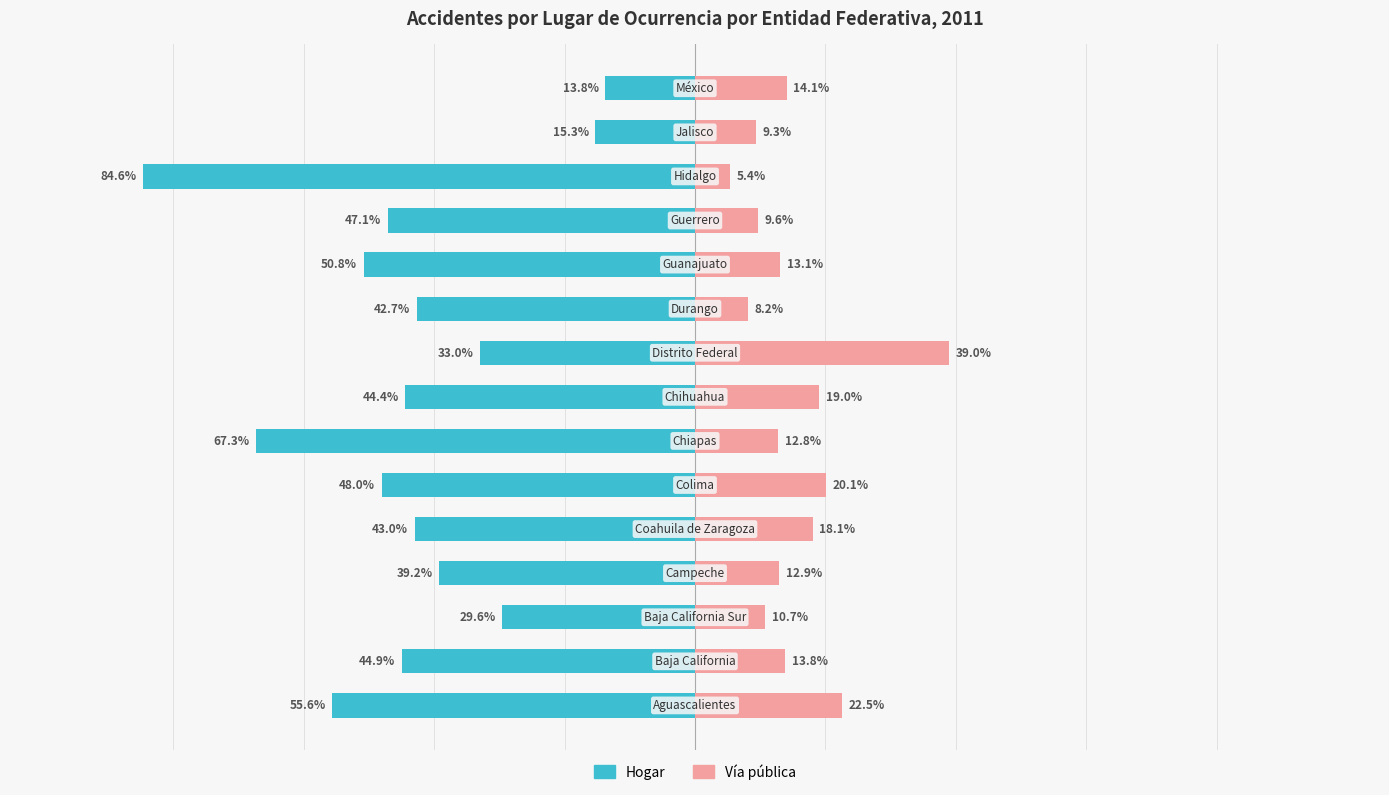

What are all the series names shown in the legend?

Hogar, Vía pública